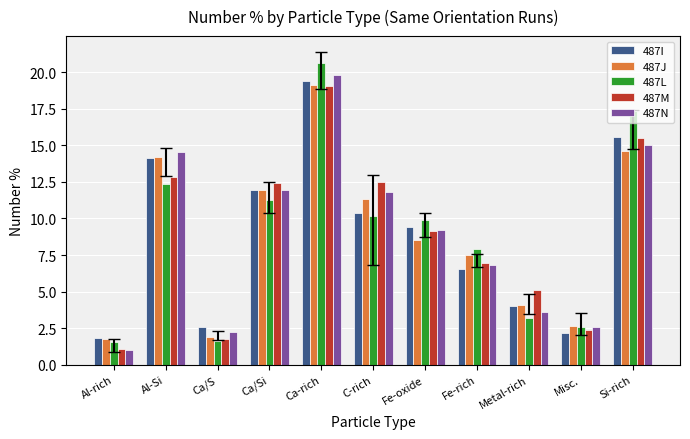

What is the average value of the 487M series?

9.0